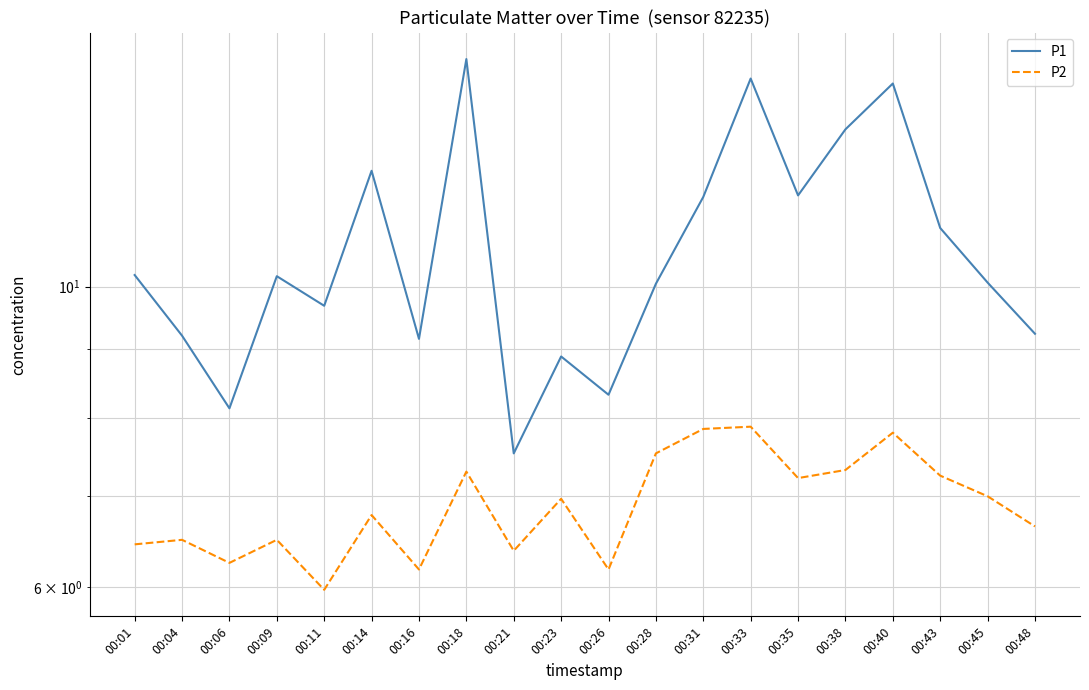

At 00:18, list the series in order from largest to smallest.

P1, P2